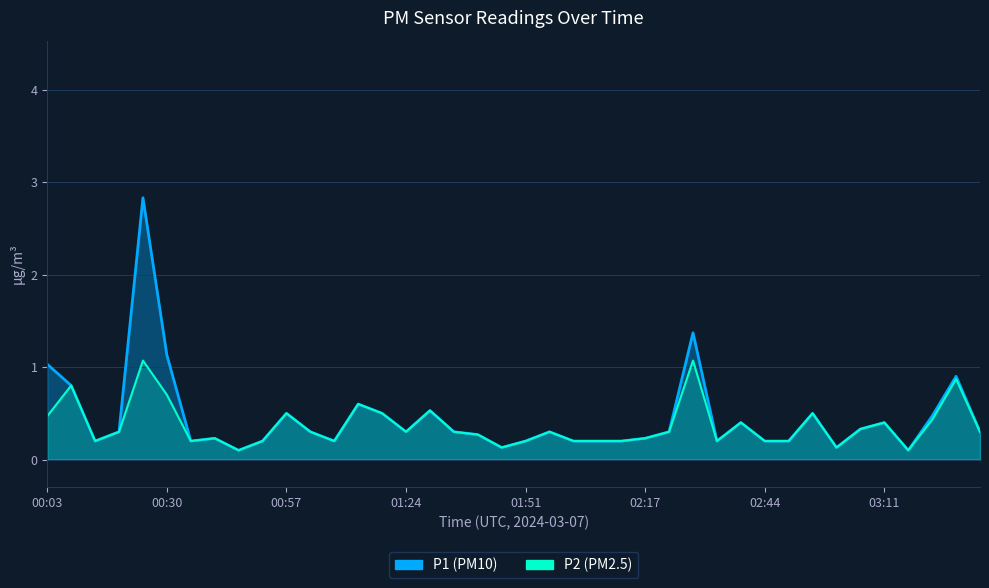

What is the label of the 14th point from the right?

02:23